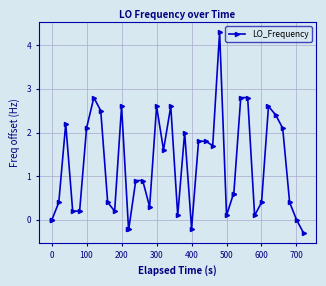

What is the greatest value displayed?

4.3